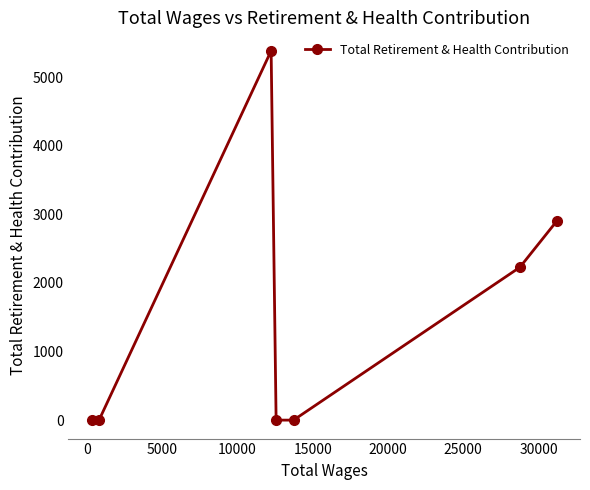

What is the maximum value shown in the chart?

5383